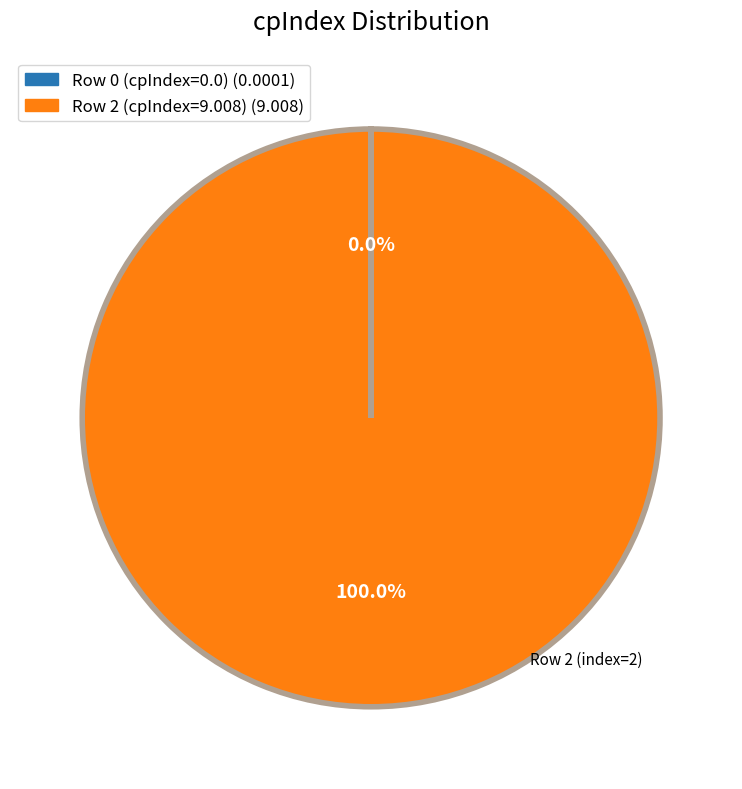

Does any single category account for the majority?

Yes